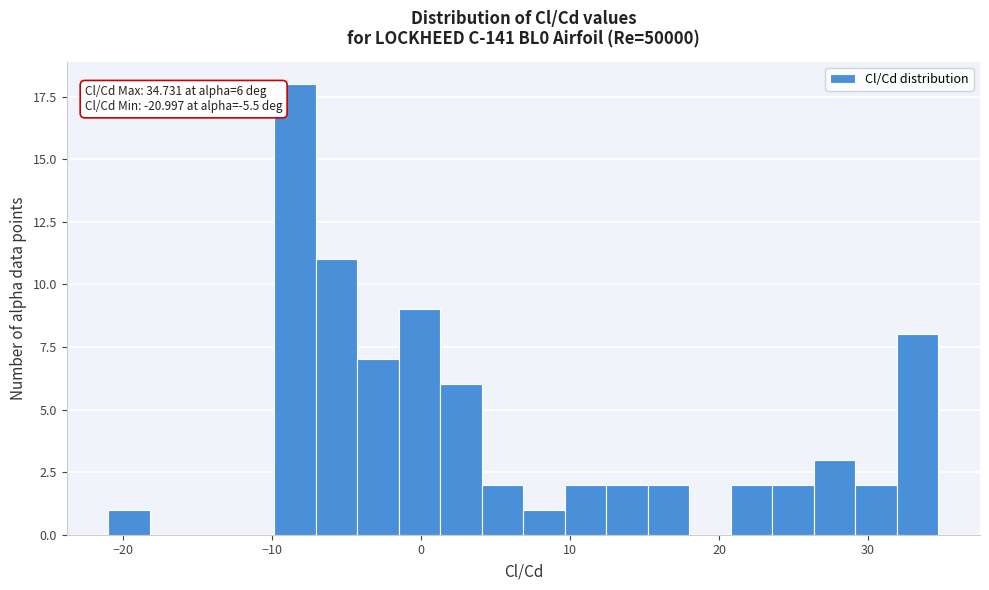

Around what value on the x-axis is the tallest bar? Give the approximate position of its centre, as read against the axis.

-8